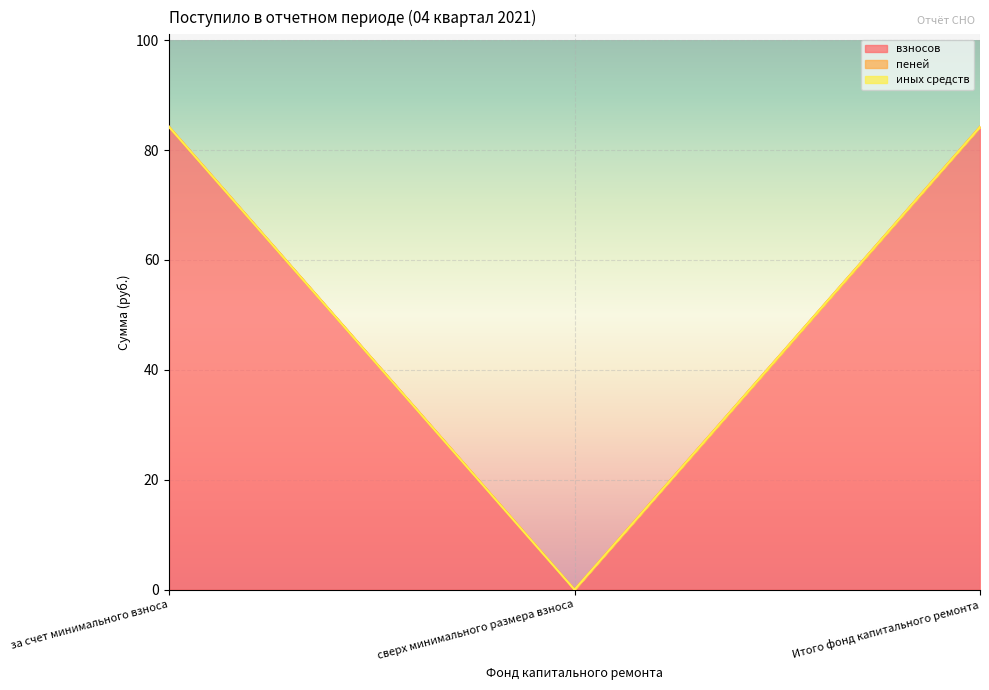

How many distinct data groups are displayed?

3